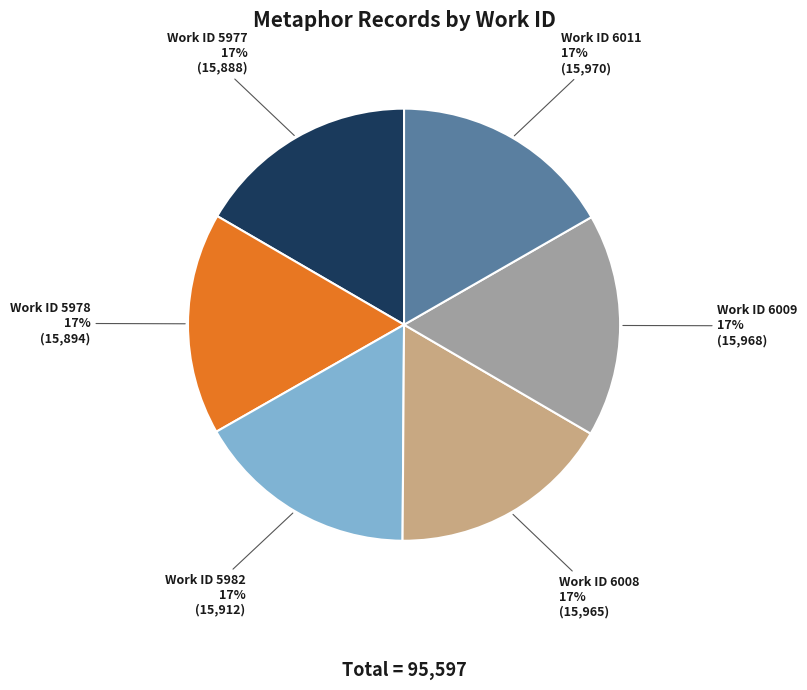

To the nearest percent, what is the average slice percentage?

17%